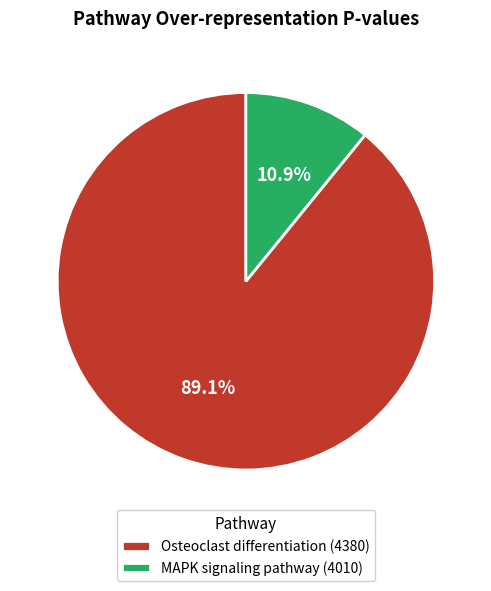

The MAPK signaling pathway (4010) slice represents 19% of the pie. True or false?

False